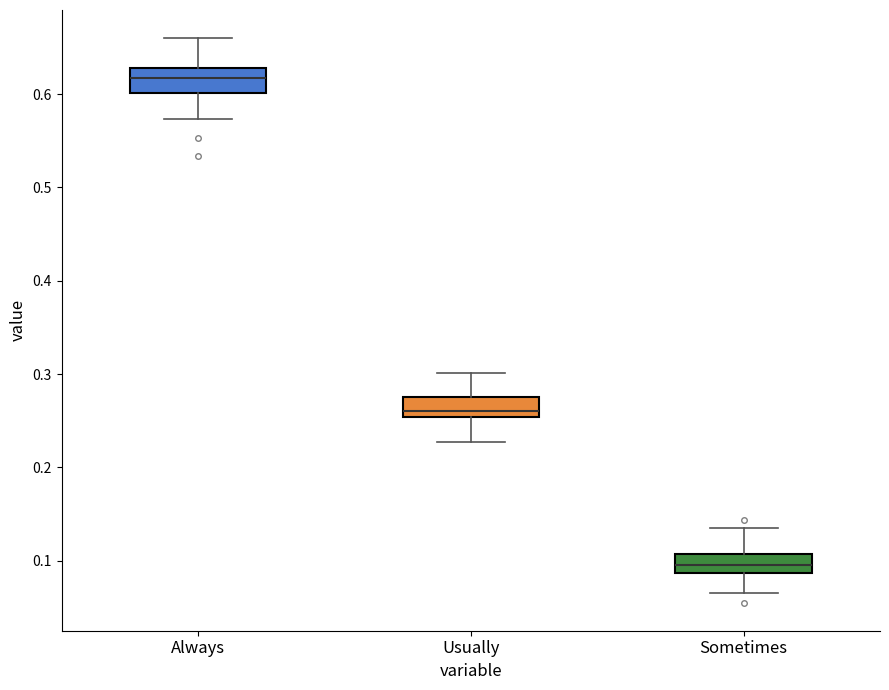

Reading left to right, read every box against the y-axis: the position of its median line, the range the box covers, and the ends of its whiskers. The values are not printed on the chart, so give them approximately, as read against the axis.

Always: median 0.62, box 0.60 to 0.63, whiskers 0.57 to 0.66
Usually: median 0.26, box 0.25 to 0.27, whiskers 0.23 to 0.30
Sometimes: median 0.10, box 0.09 to 0.11, whiskers 0.07 to 0.14